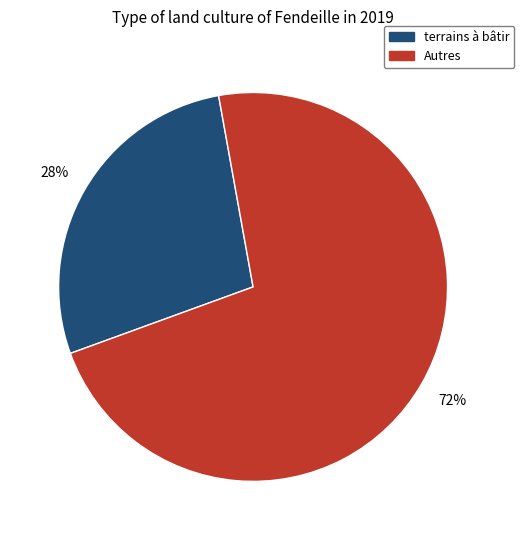

To the nearest percent, what is the average slice percentage?

50%